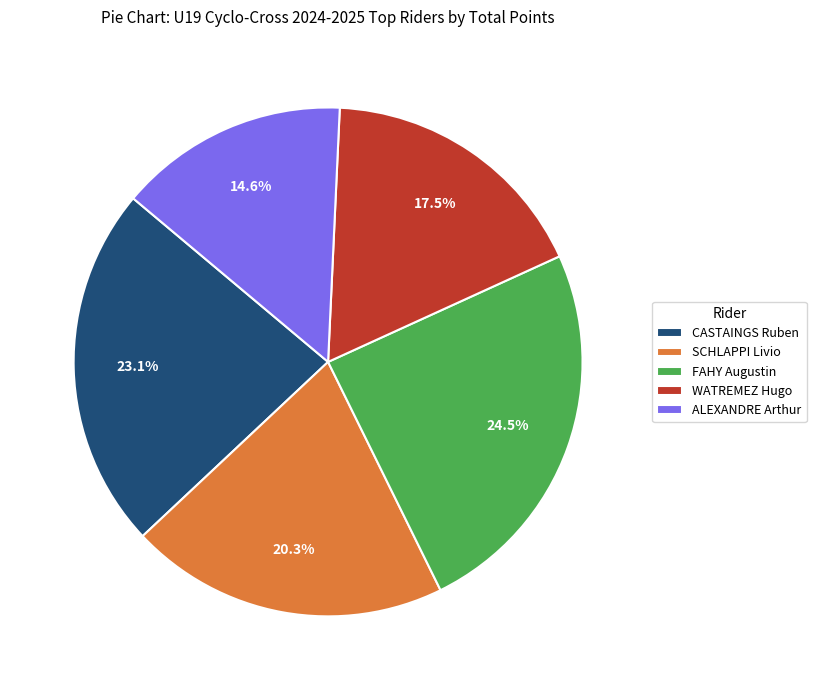

How many slices are in this pie chart?

5